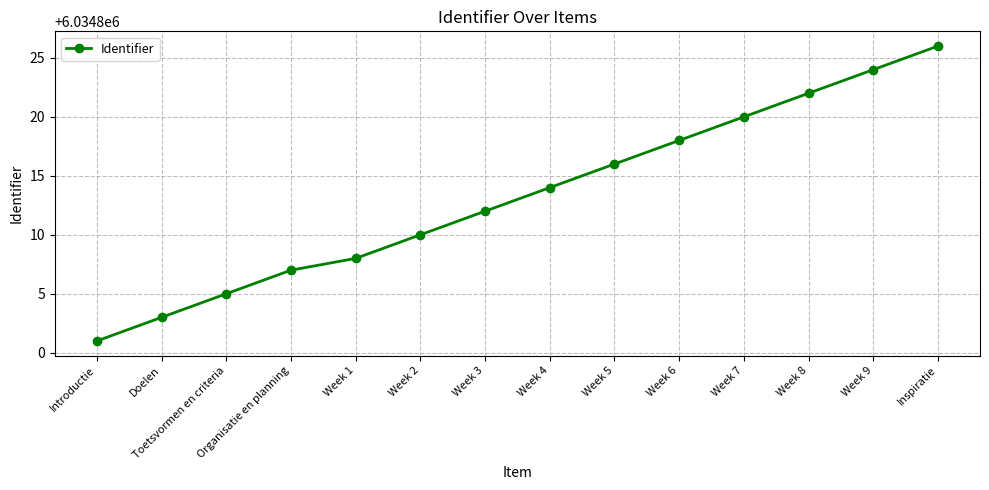

Which category has the highest value across all series?

Inspiratie